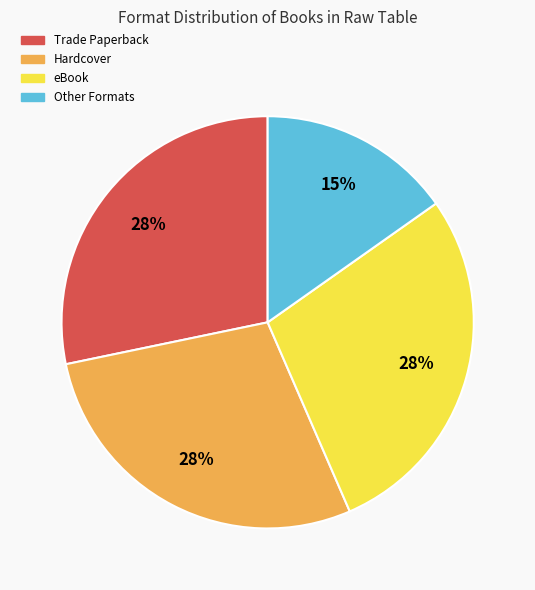

To the nearest percent, what is the difference between the largest and smallest slice percentages?

13%